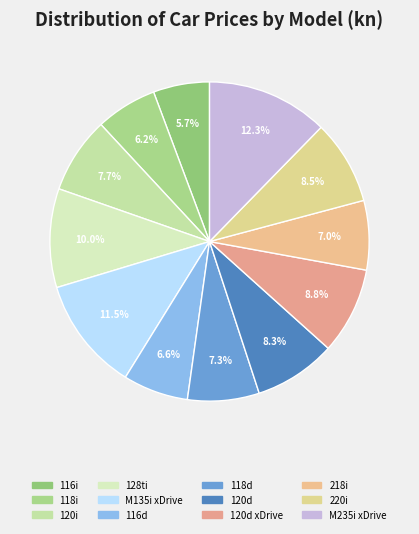

Is it true that 116d is 1% of the pie?

False